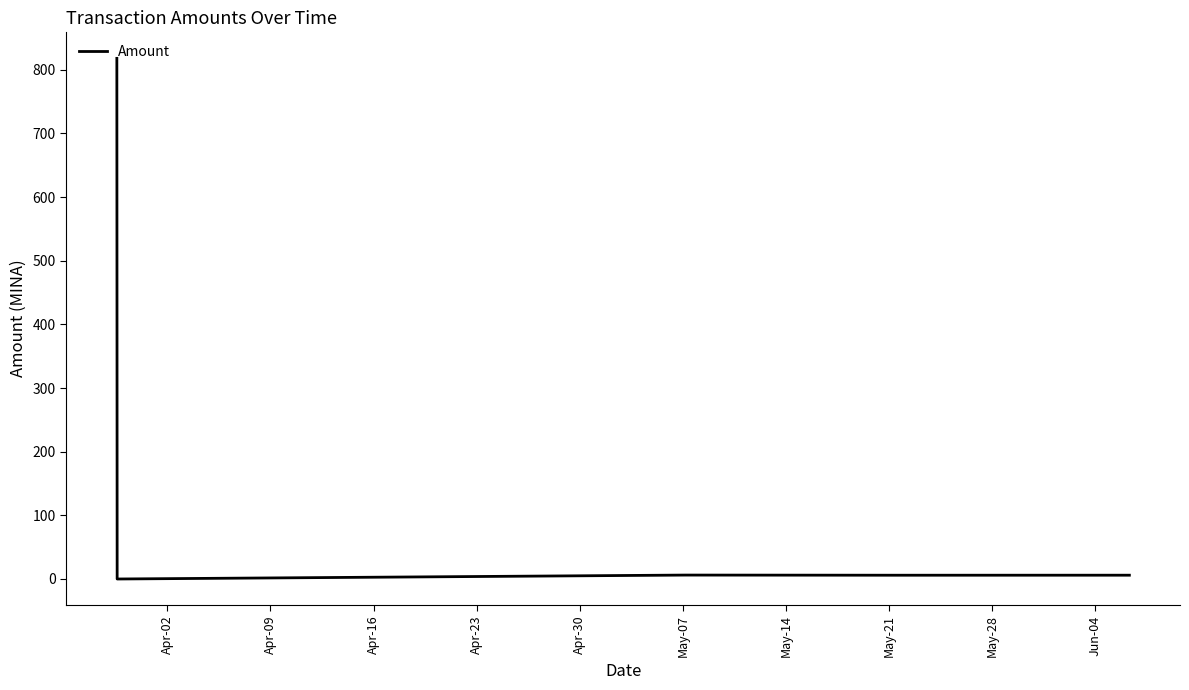

What is the average value?

167.2